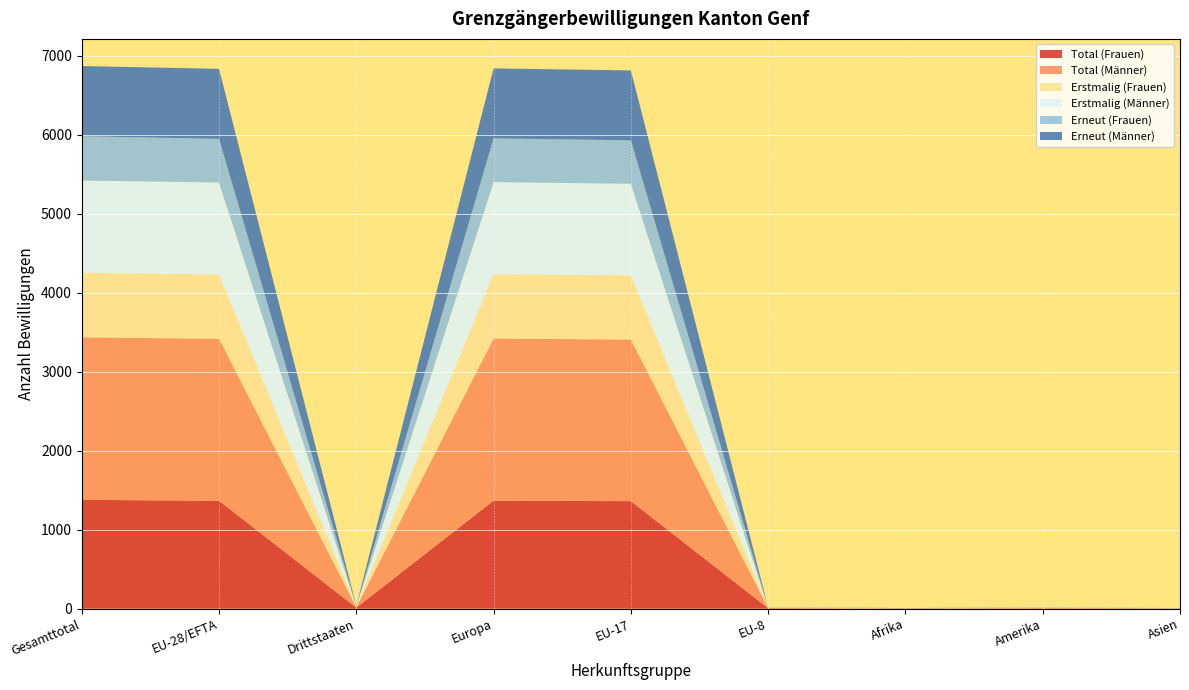

Reading right to left, list all the values displayed in this chart.

Total (Frauen): Asien=3	Amerika=5	Afrika=2	EU-8=5	EU-17=1361	Europa=1368	Drittstaaten=12	EU-28/EFTA=1366	Gesamttotal=1378
Total (Männer): Asien=1	Amerika=2	Afrika=2	EU-8=3	EU-17=2047	Europa=2053	Drittstaaten=6	EU-28/EFTA=2052	Gesamttotal=2058
Erstmalig (Frauen): Asien=0	Amerika=2	Afrika=1	EU-8=2	EU-17=811	Europa=814	Drittstaaten=4	EU-28/EFTA=813	Gesamttotal=817
Erstmalig (Männer): Asien=1	Amerika=1	Afrika=0	EU-8=2	EU-17=1162	Europa=1167	Drittstaaten=3	EU-28/EFTA=1166	Gesamttotal=1169
Erneut (Frauen): Asien=3	Amerika=3	Afrika=1	EU-8=3	EU-17=550	Europa=554	Drittstaaten=8	EU-28/EFTA=553	Gesamttotal=561
Erneut (Männer): Asien=0	Amerika=1	Afrika=2	EU-8=1	EU-17=885	Europa=886	Drittstaaten=3	EU-28/EFTA=886	Gesamttotal=889